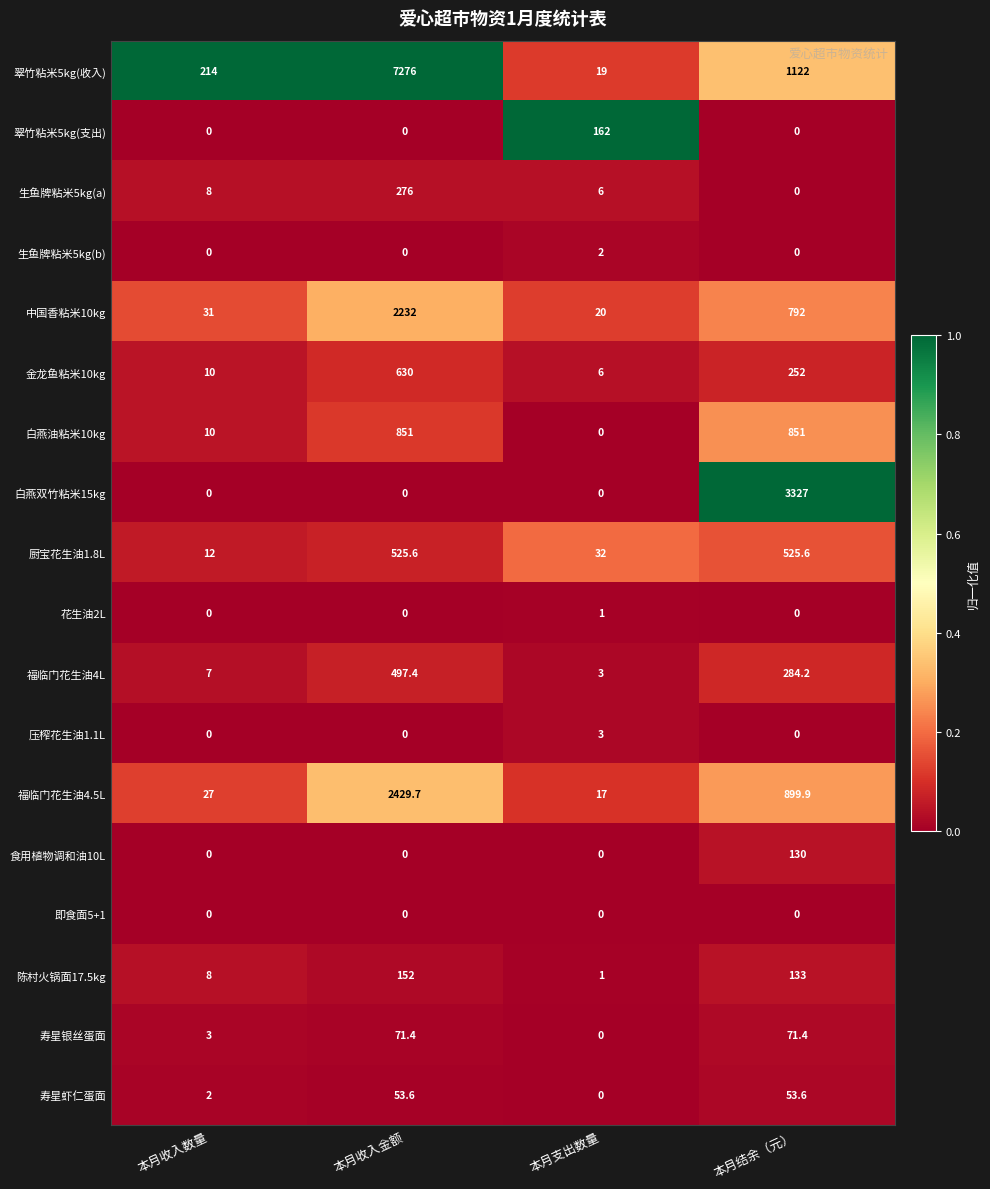

Is it true that 翠竹粘米5kg(收入) equals 19.0 at 本月支出数量?

True